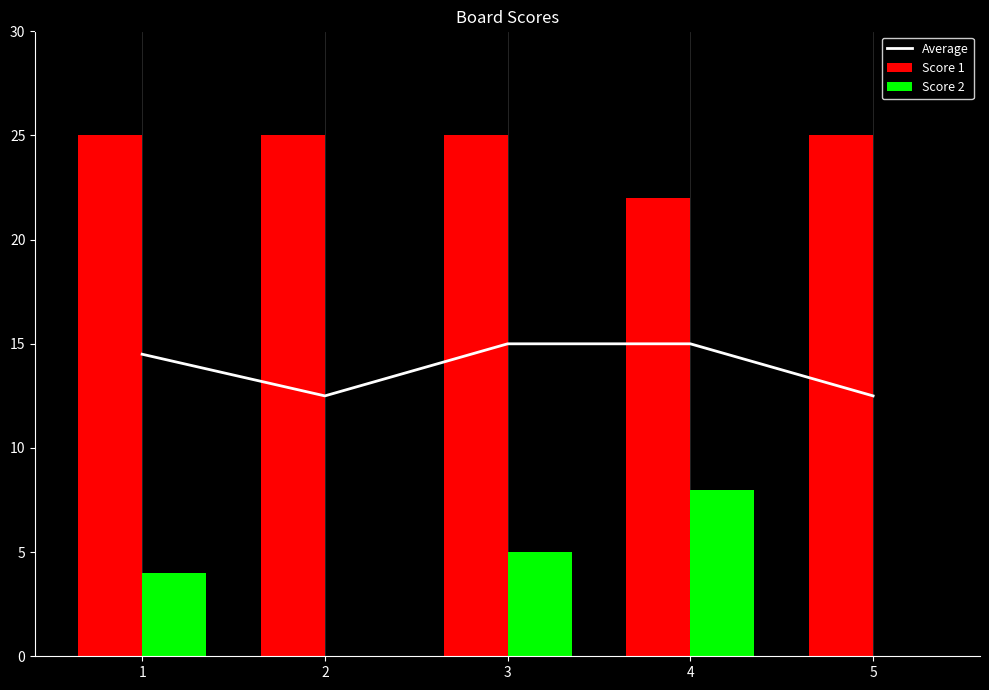

What are all the series names shown in the legend?

Average, Score 1, Score 2